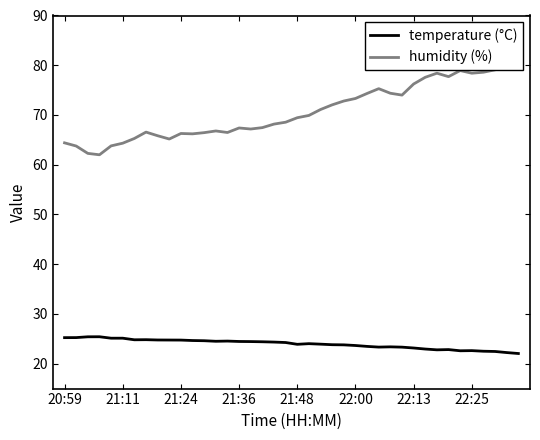

The temperature (°C) series shows 36.7 at 22:13. True or false?

False